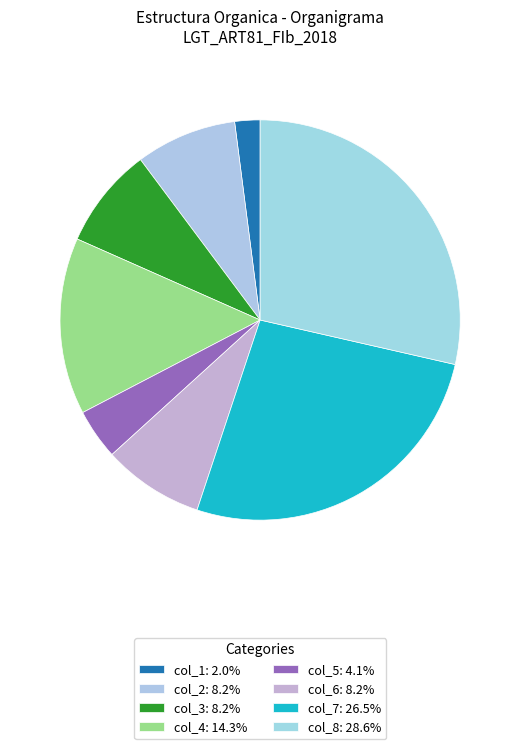

Is it true that col_8 is 29% of the pie?

True